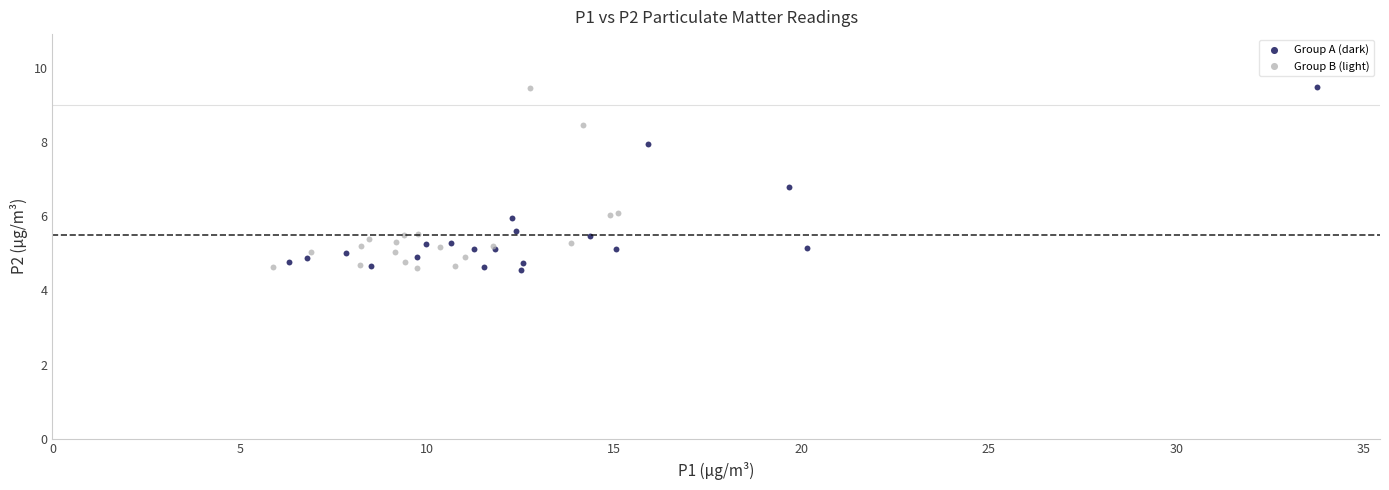

What are all the series names shown in the legend?

Group A (dark), Group B (light)